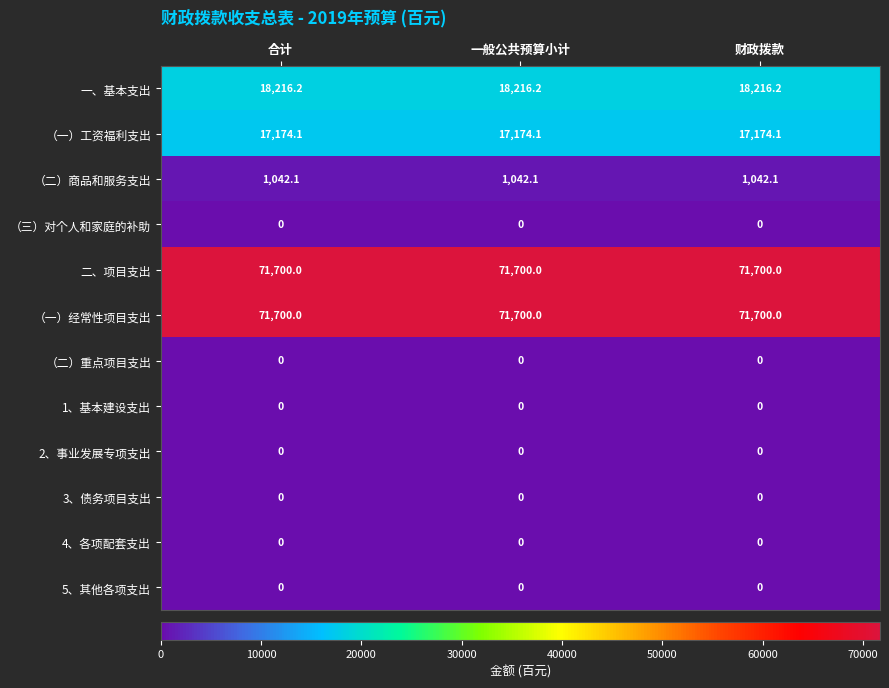

The 二、项目支出 series shows 71700.0 at 合计. True or false?

True